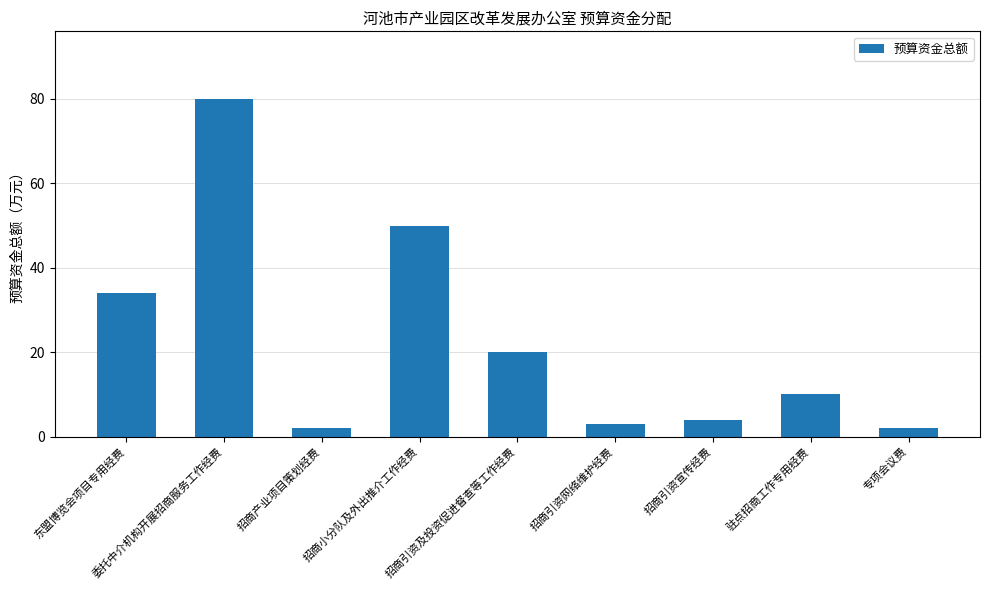

What is the ratio of the value at 东盟博览会项目专用经费 to the value at 招商引资宣传经费?

8.5